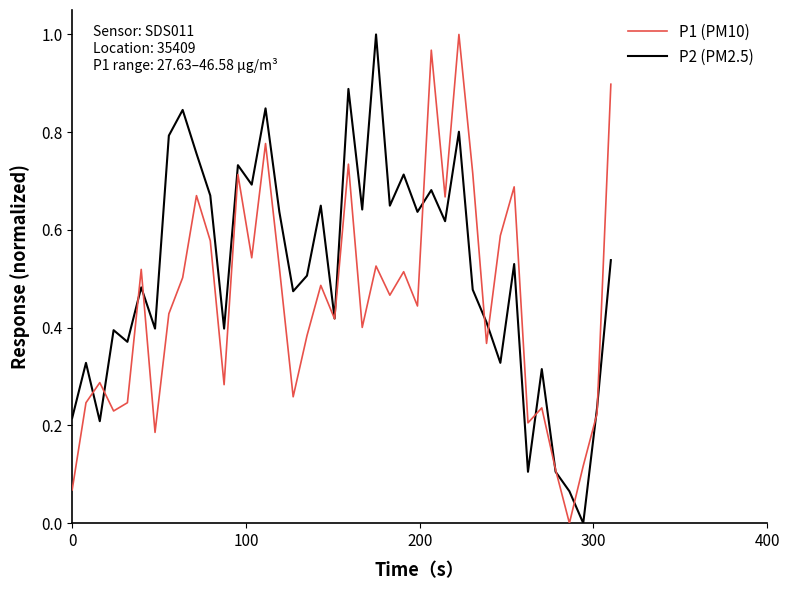

List the series in order of their overall mean, highest first.

P2 (PM2.5), P1 (PM10)